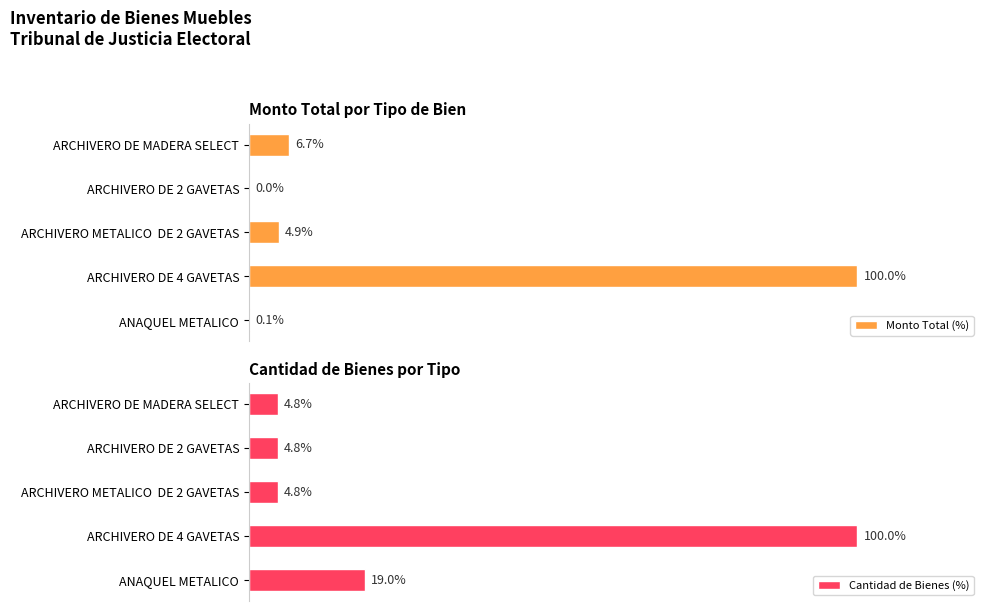

At which label does Monto Total (%) reach its peak?

ARCHIVERO DE 4 GAVETAS